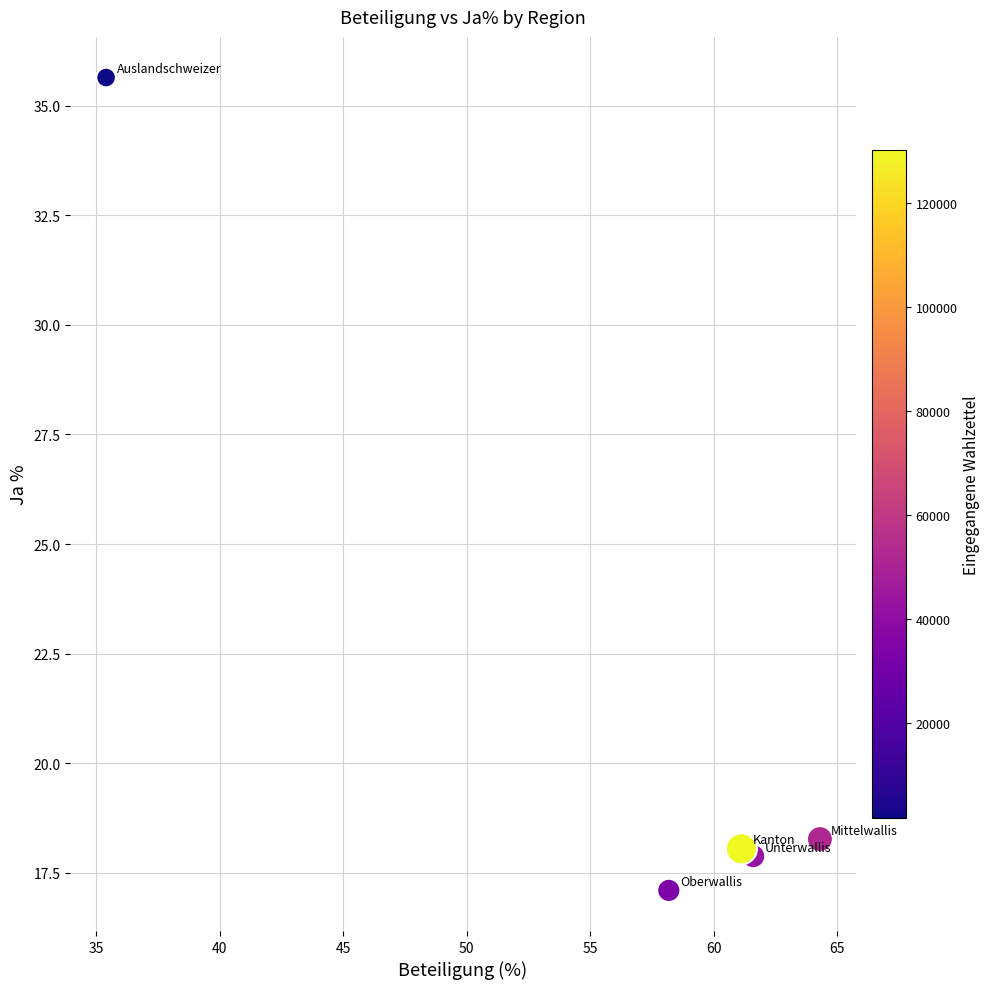

What is the average X value?

56.1